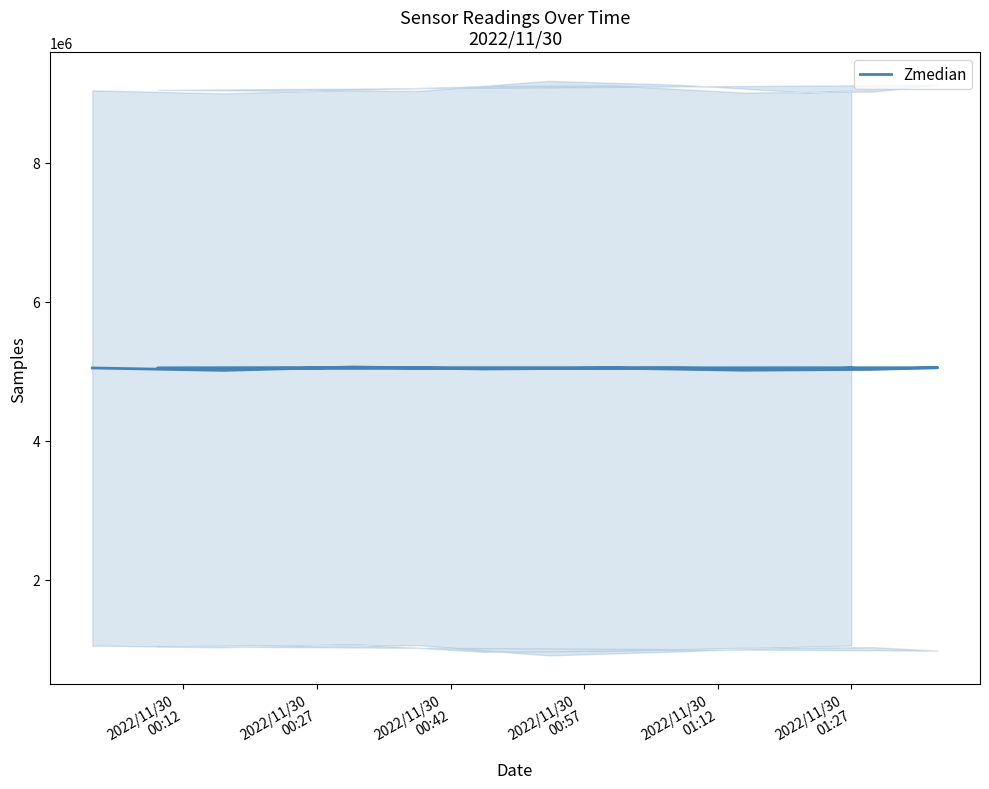

At which category does the data reach its first local valley?

2022/11/30
00:27